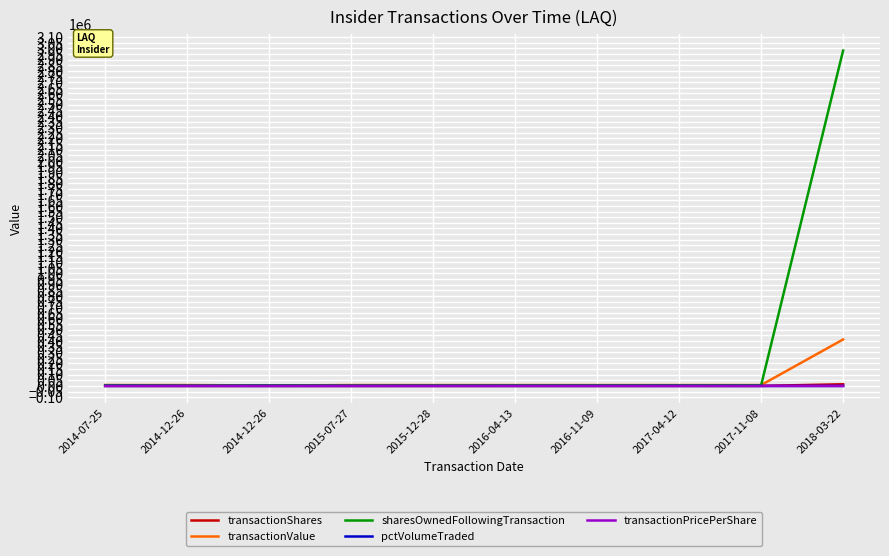

Is this an area chart (filled region under the line)?

No